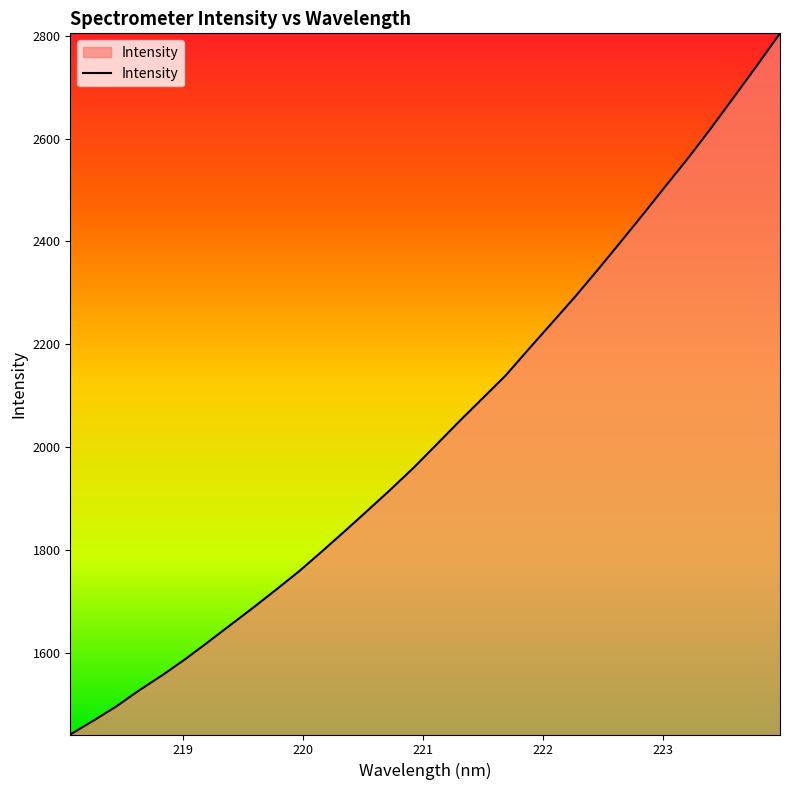

True or false: the data has more than 0 interior local peaks.

False